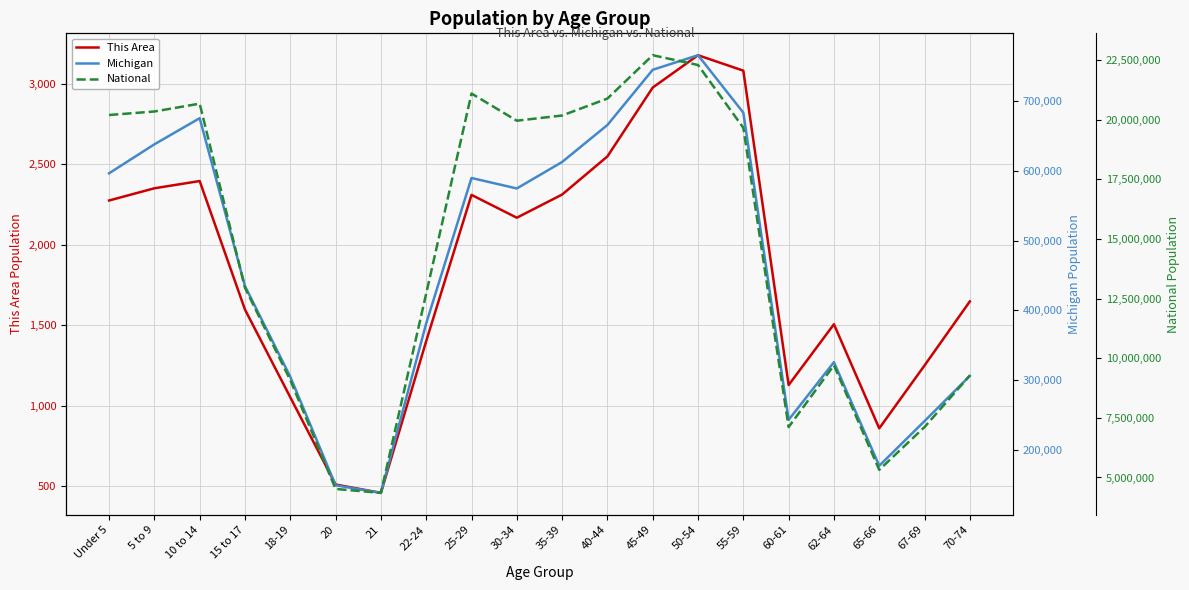

True or false: National has more than 2 interior local peaks.

True